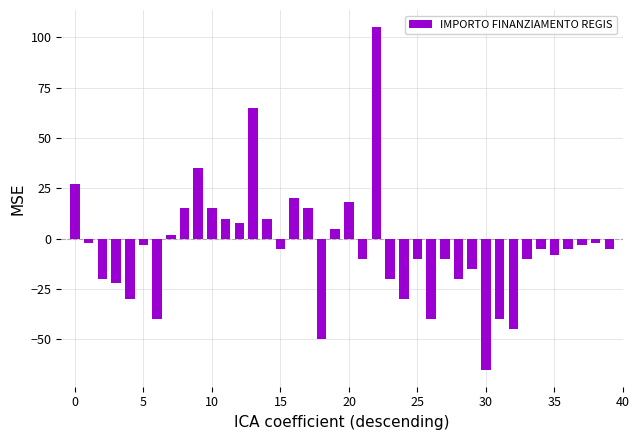

What is the average value?

-4